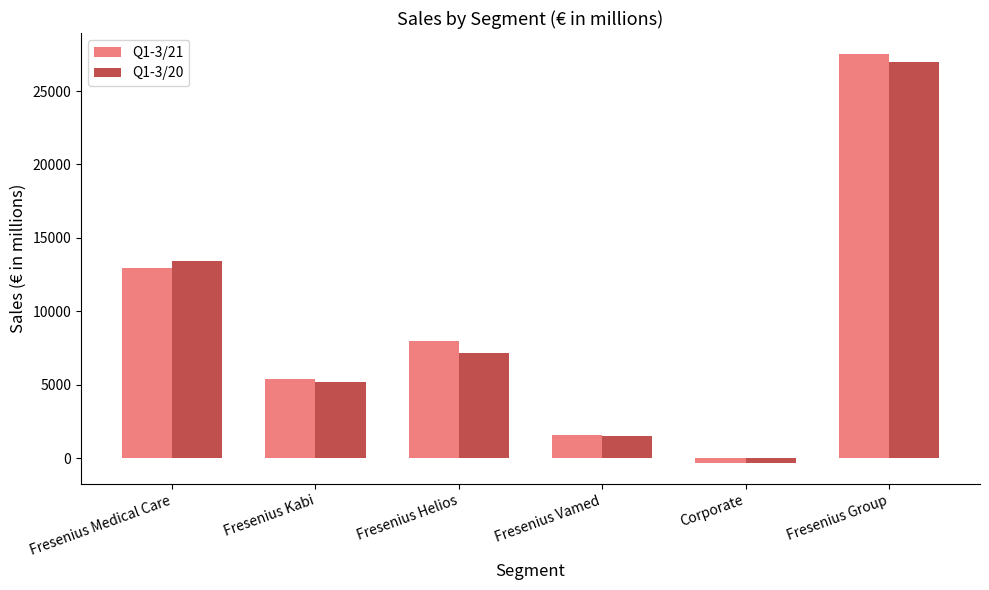

What is the difference between the maximum and second lowest values in the Q1-3/20 series?

25482